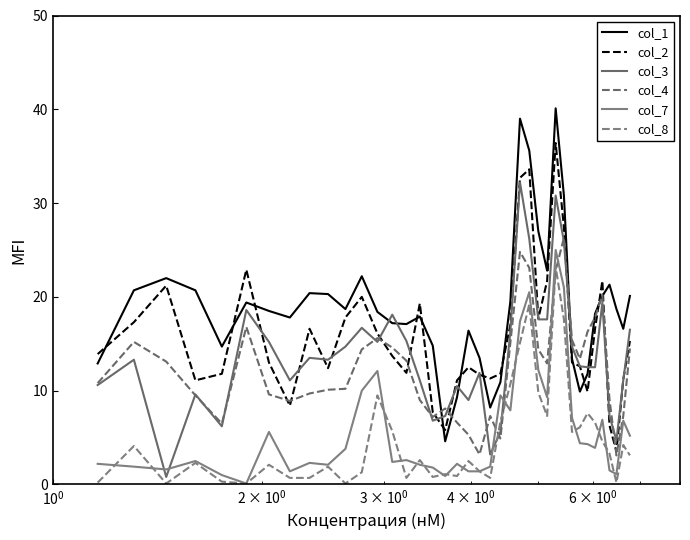

Which series has the largest total across all categories?

col_1